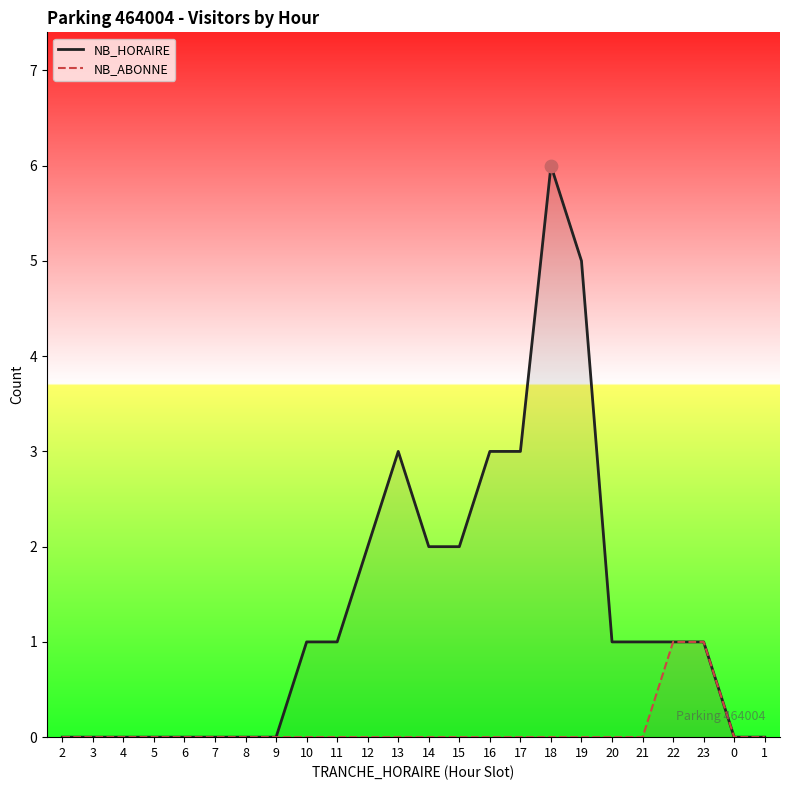

Which series has the largest Y range (max minus min)?

NB_HORAIRE